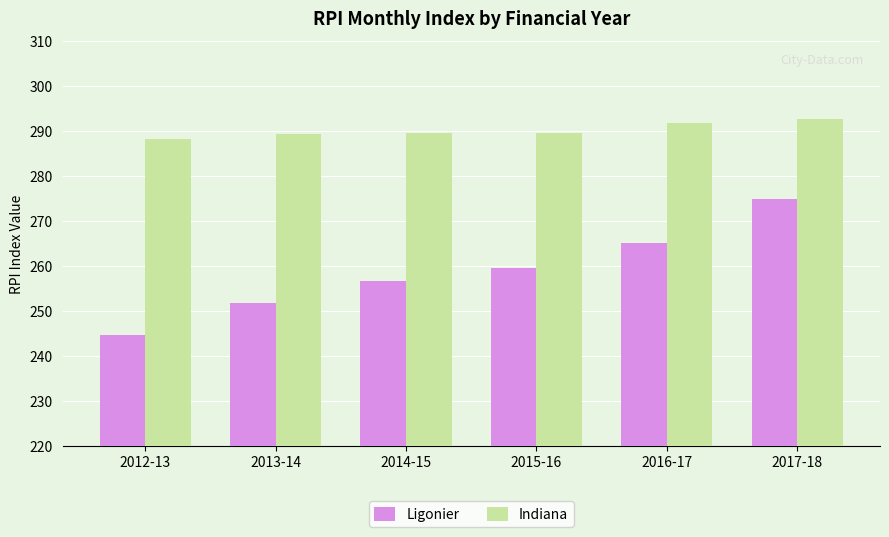

Which category has the lowest value in the Ligonier series?

2012-13